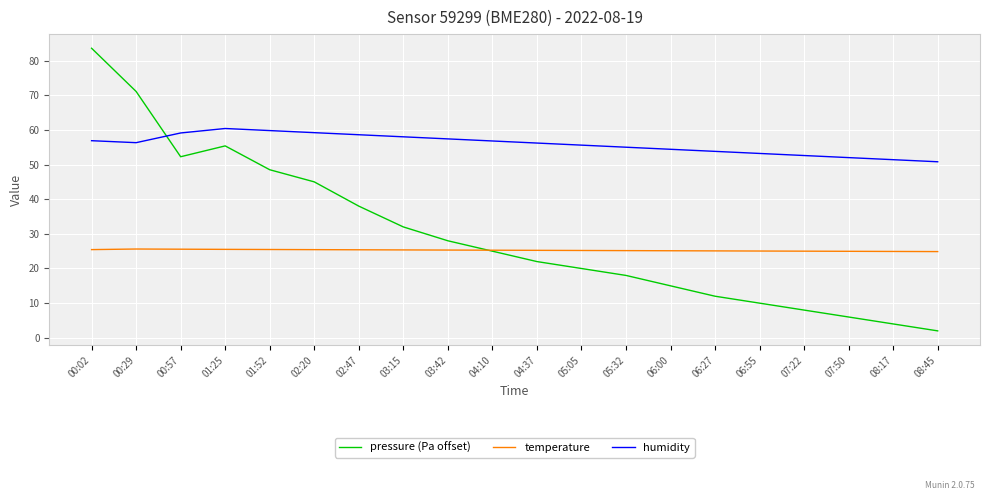

Which series has the largest total across all categories?

humidity